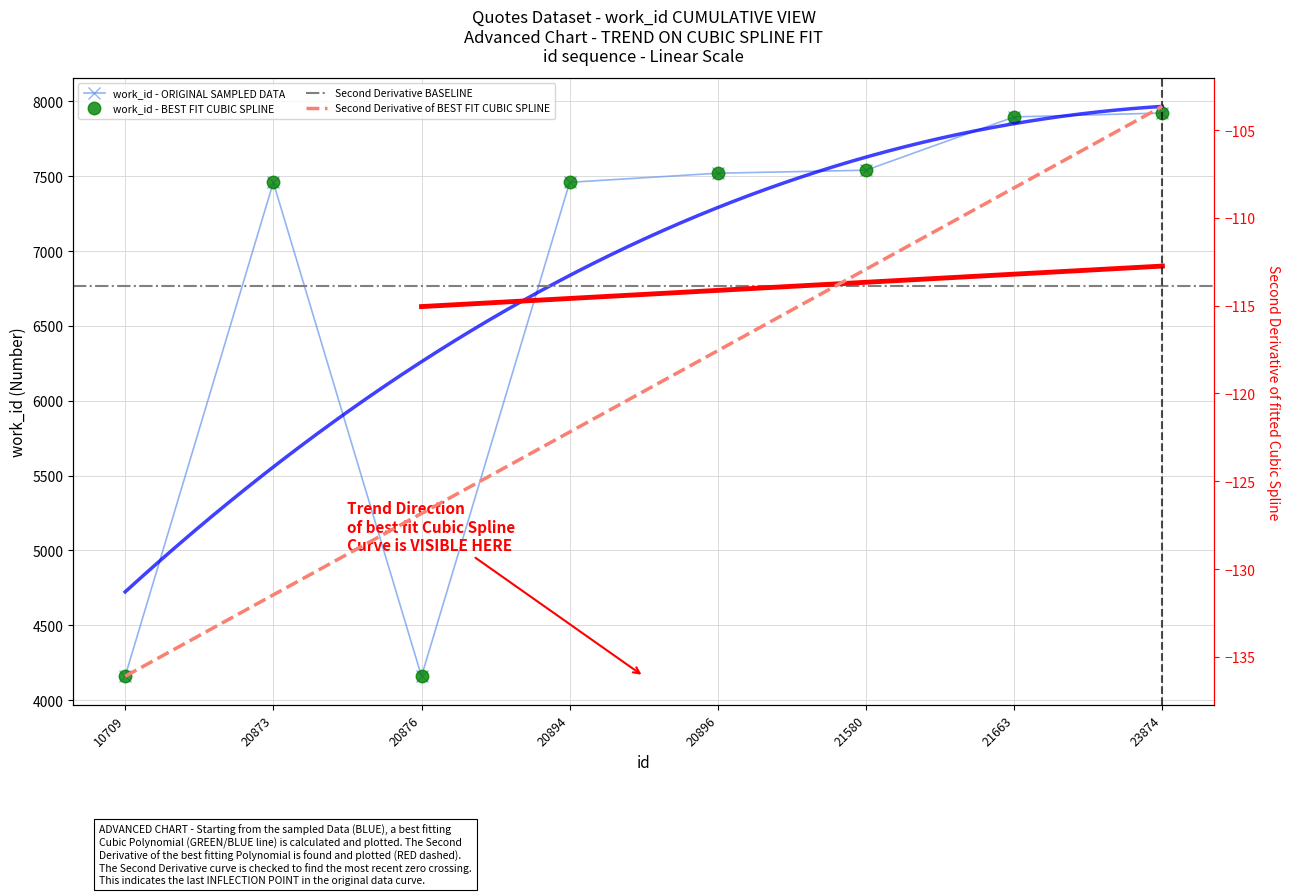

How many interior local valleys (lower than both neighbors) does the data have?

1